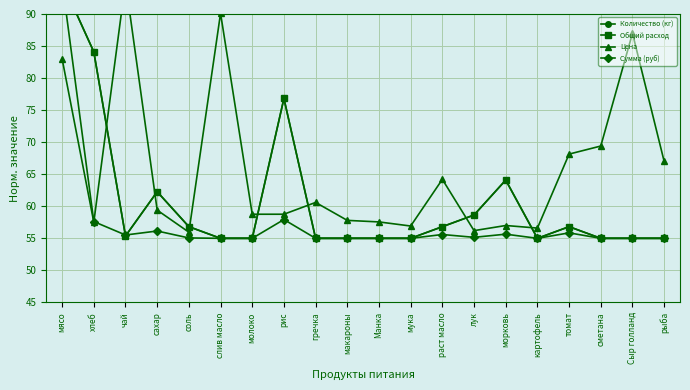

Where is the first local maximum for Цена?

чай